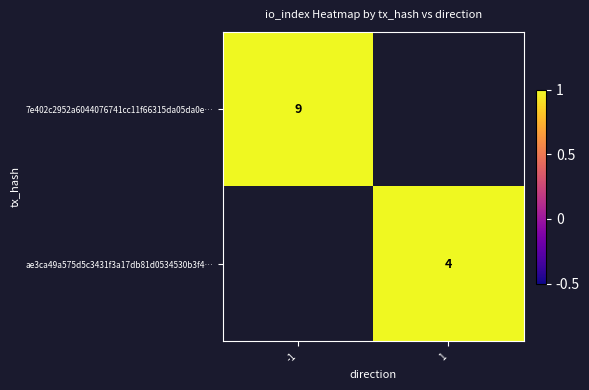

Is the value of 7e402c2952a6044076741cc11f66315da05da0e… at -1 greater than the value of ae3ca49a575d5c3431f3a17db81d0534530b3f4… at 1?

Yes